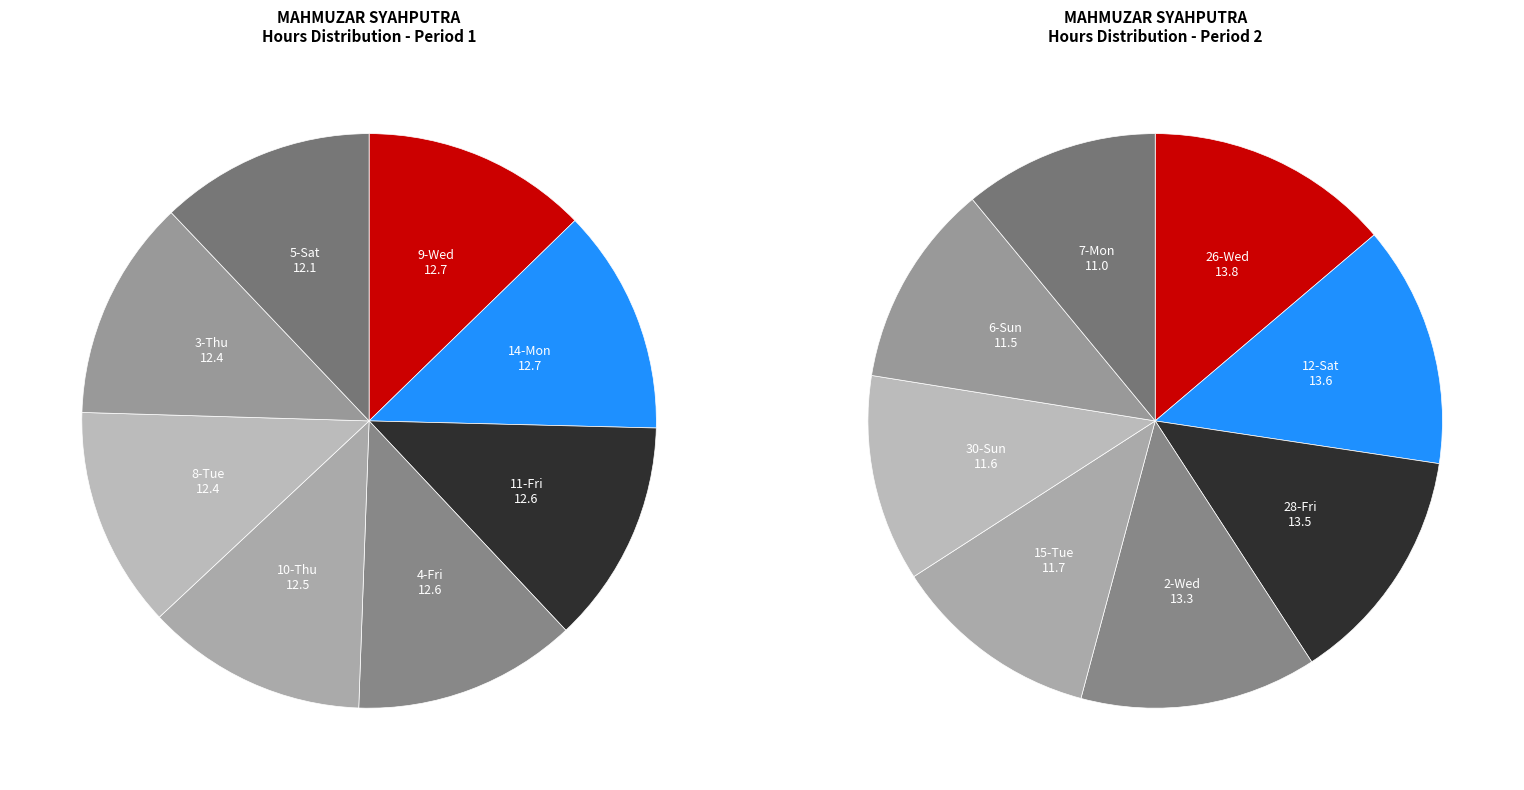

What is the largest slice in the pie chart?

9-Wed